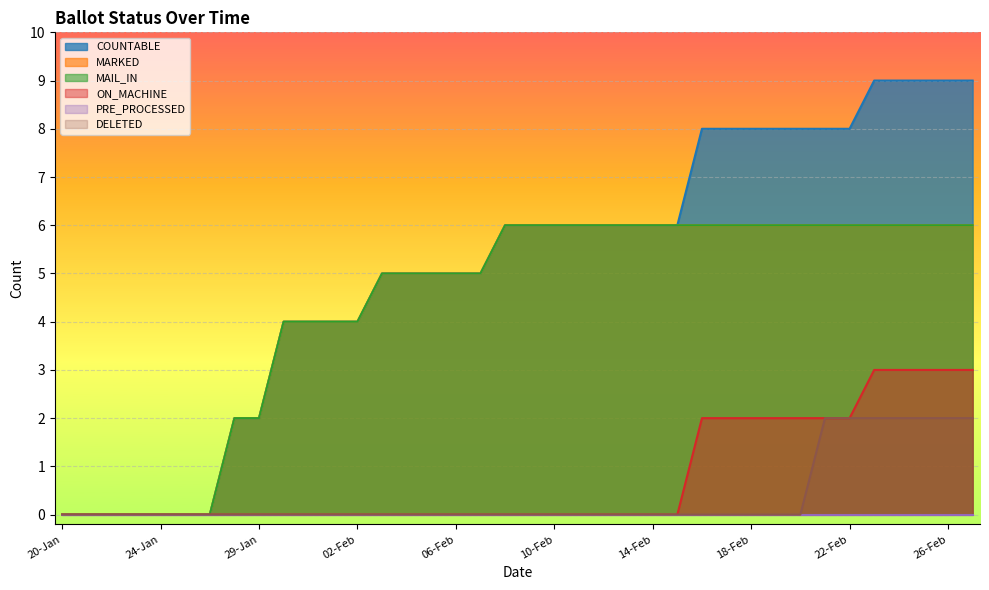

How many data points in ON_MACHINE are above 0?

12